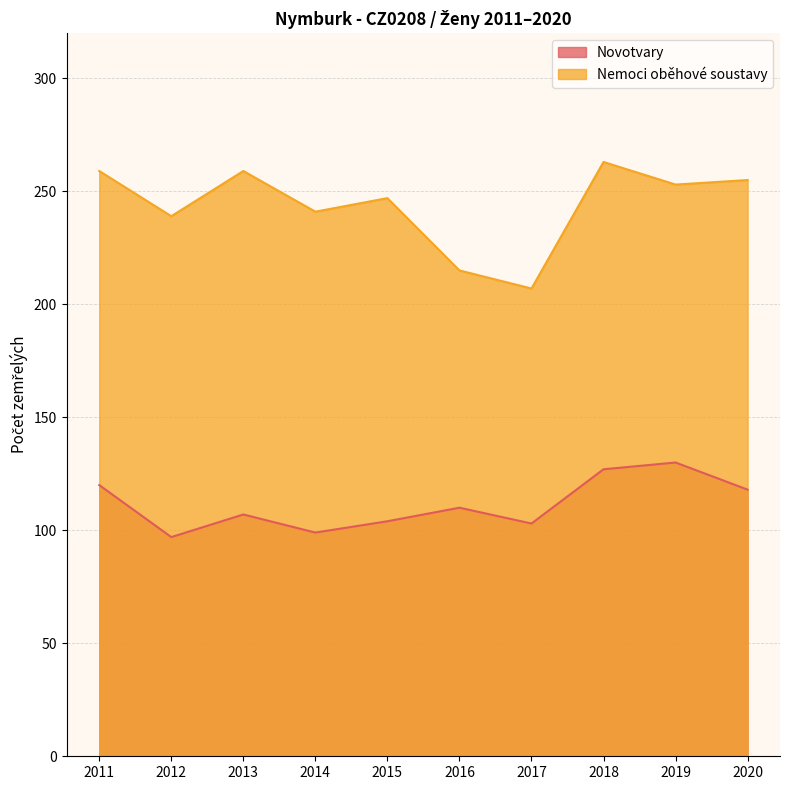

How many values in the Novotvary series exceed 110?

4